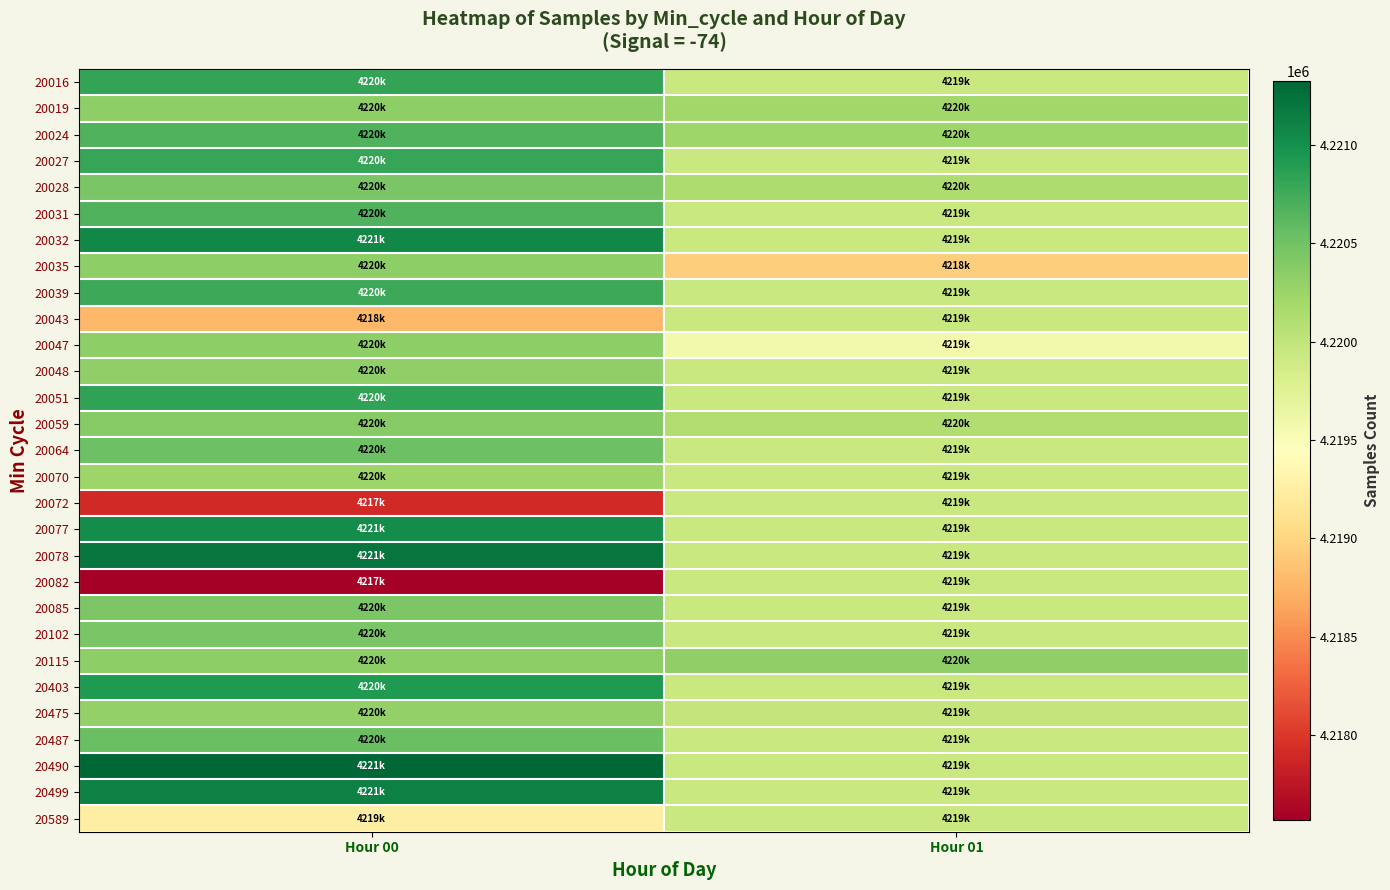

At which category does the chart reach its minimum across all series?

Hour 00